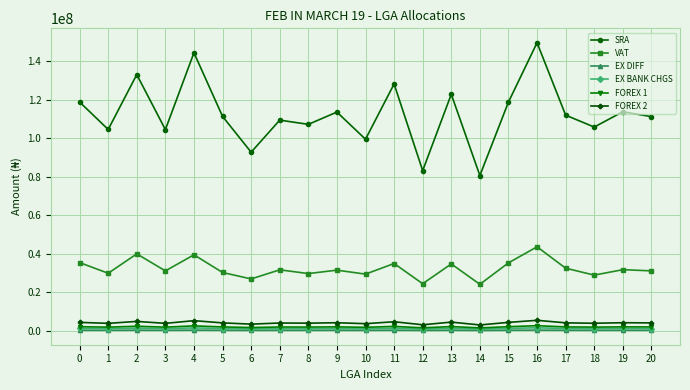

Which category has the highest value across all series?

16